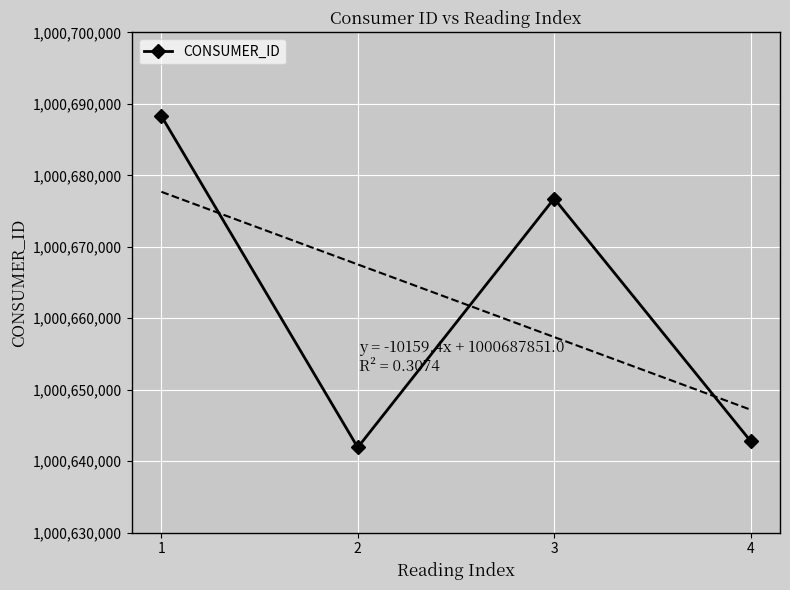

True or false: the data has more than 1 interior local peaks.

False